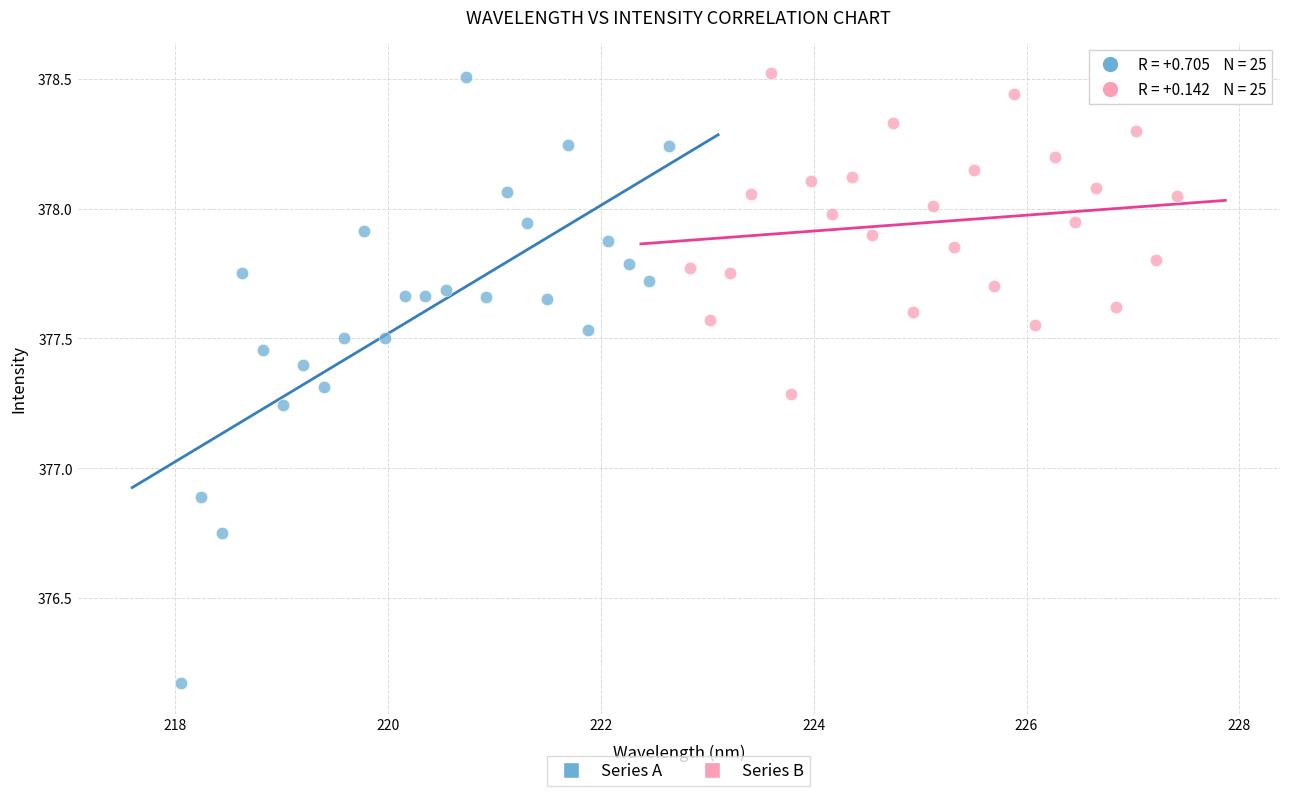

Which series has the widest spread of Y values?

Series A